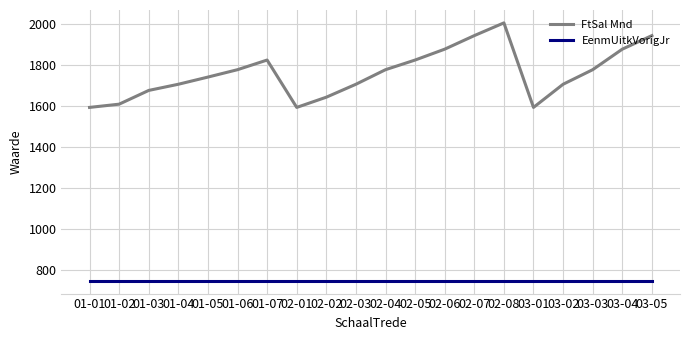

What is the spread (max minus min) of values at 01-06?

1028.0